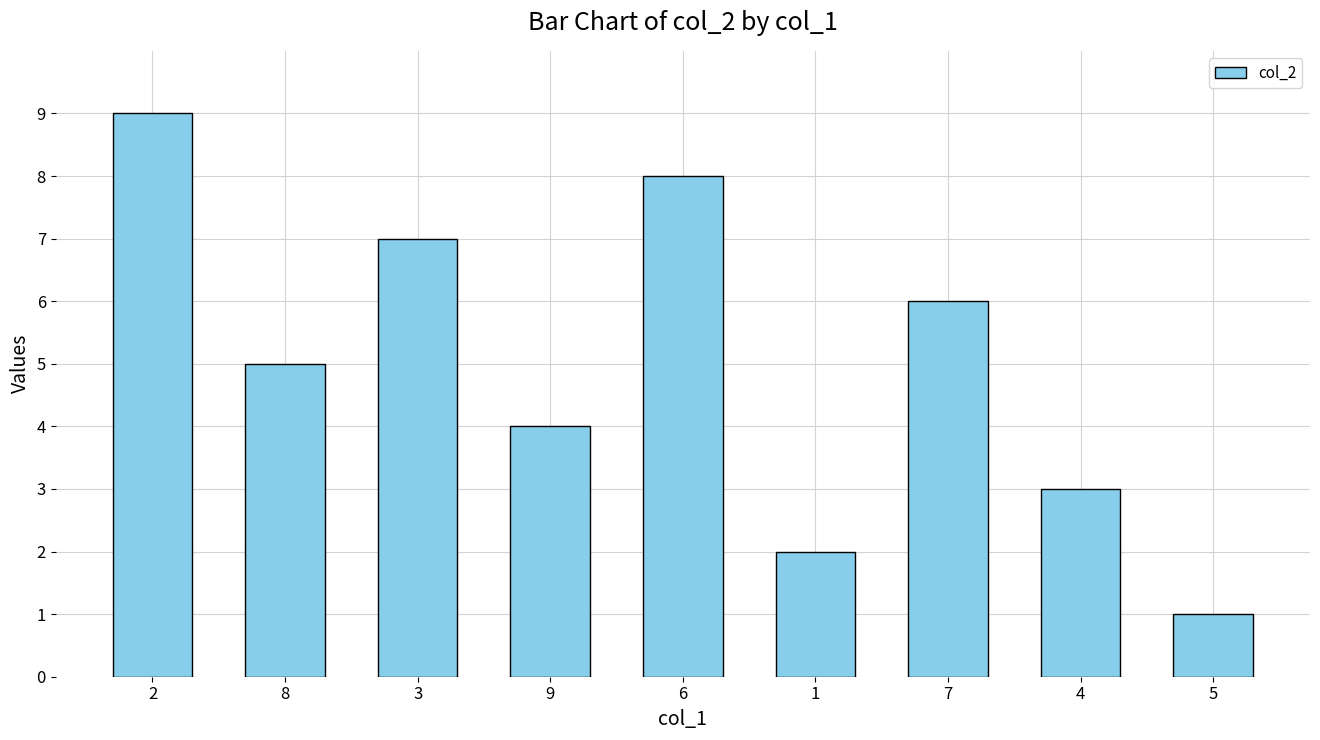

Which category has the lowest value across all series?

5